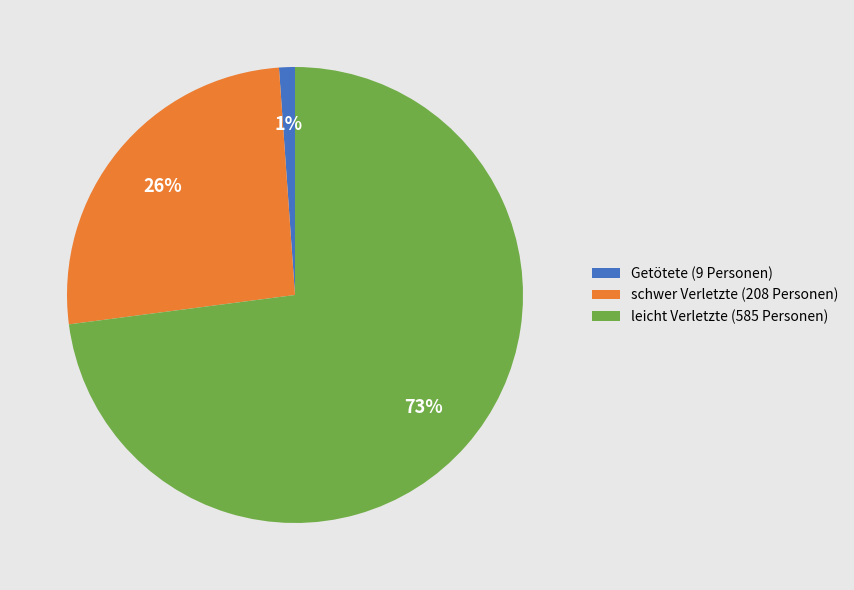

Do schwer Verletzte (208 Personen) and leicht Verletzte (585 Personen) together represent more than half of the pie?

Yes